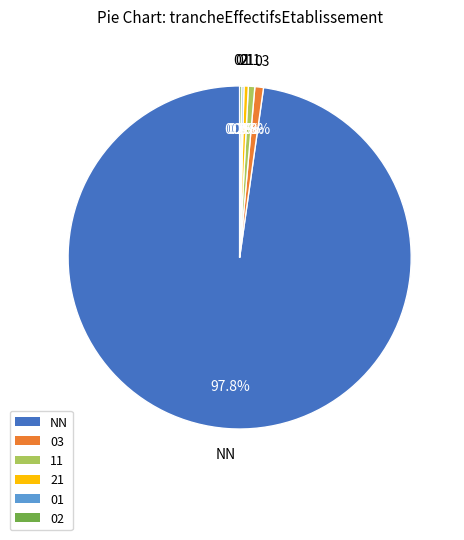

Is there a majority slice in this chart?

Yes